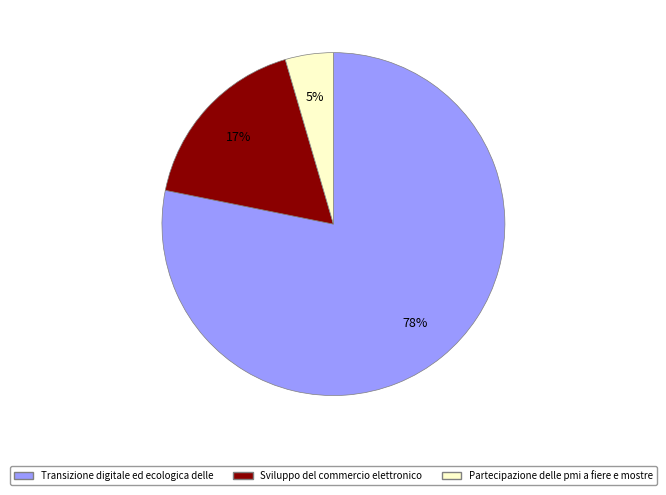

Which category has the smallest portion of the pie?

Partecipazione delle pmi a fiere e mostre